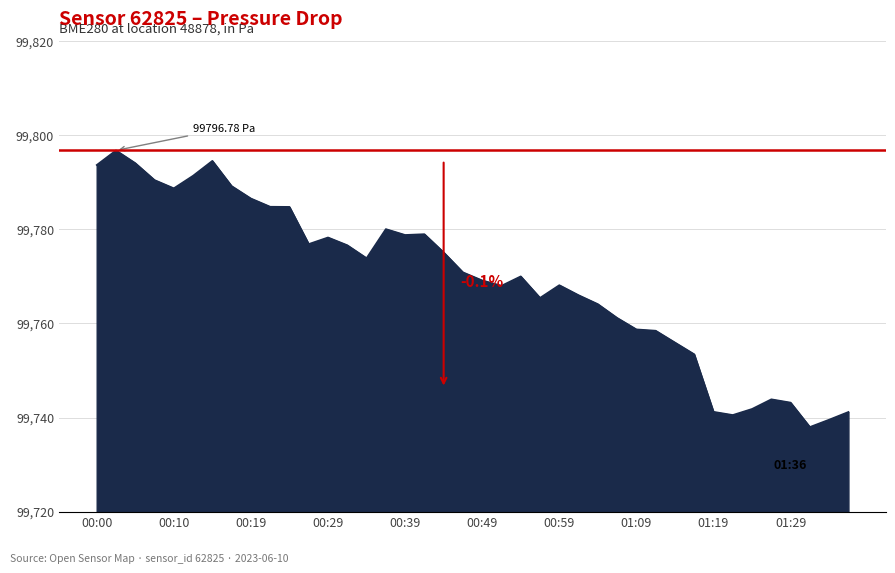

What is the difference between the maximum and minimum values?

58.8